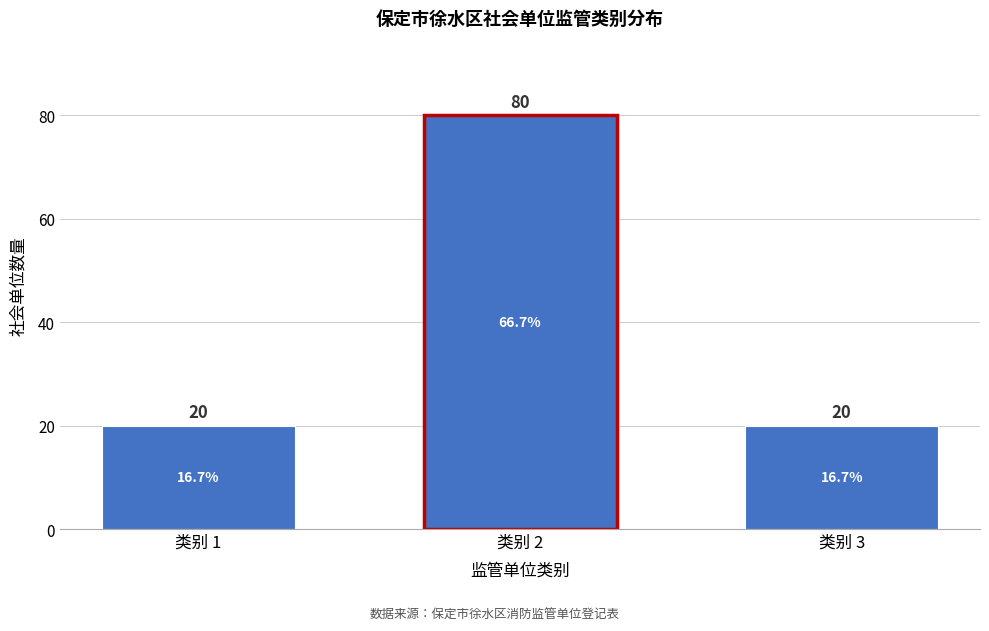

Reading left to right, list all the values displayed in this chart.

20	80	20